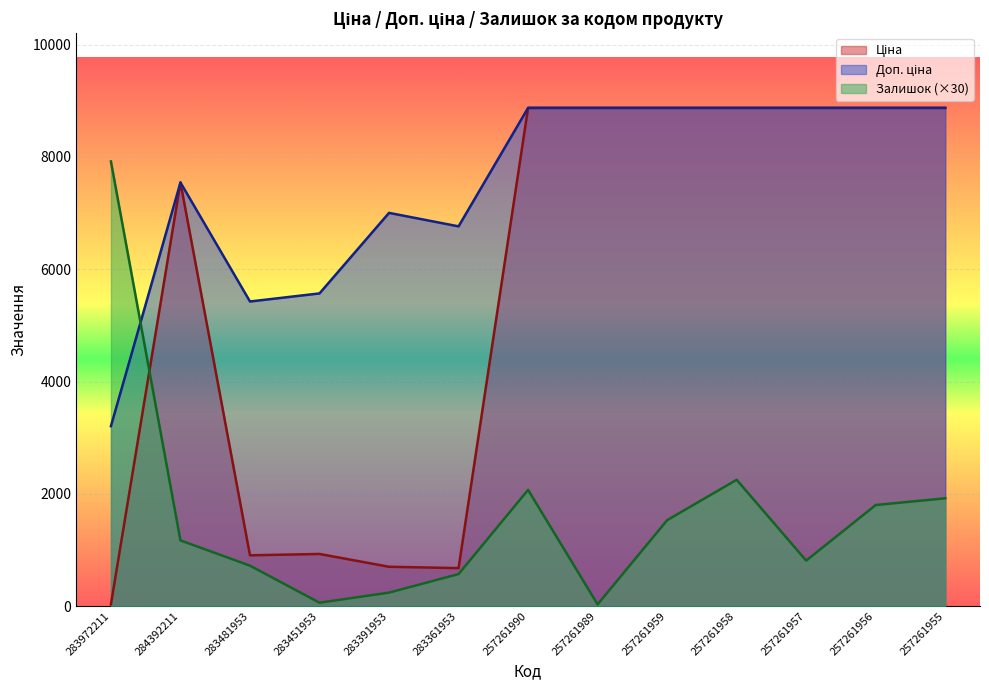

The value of Залишок at 257261990 is 3351.3. True or false?

False